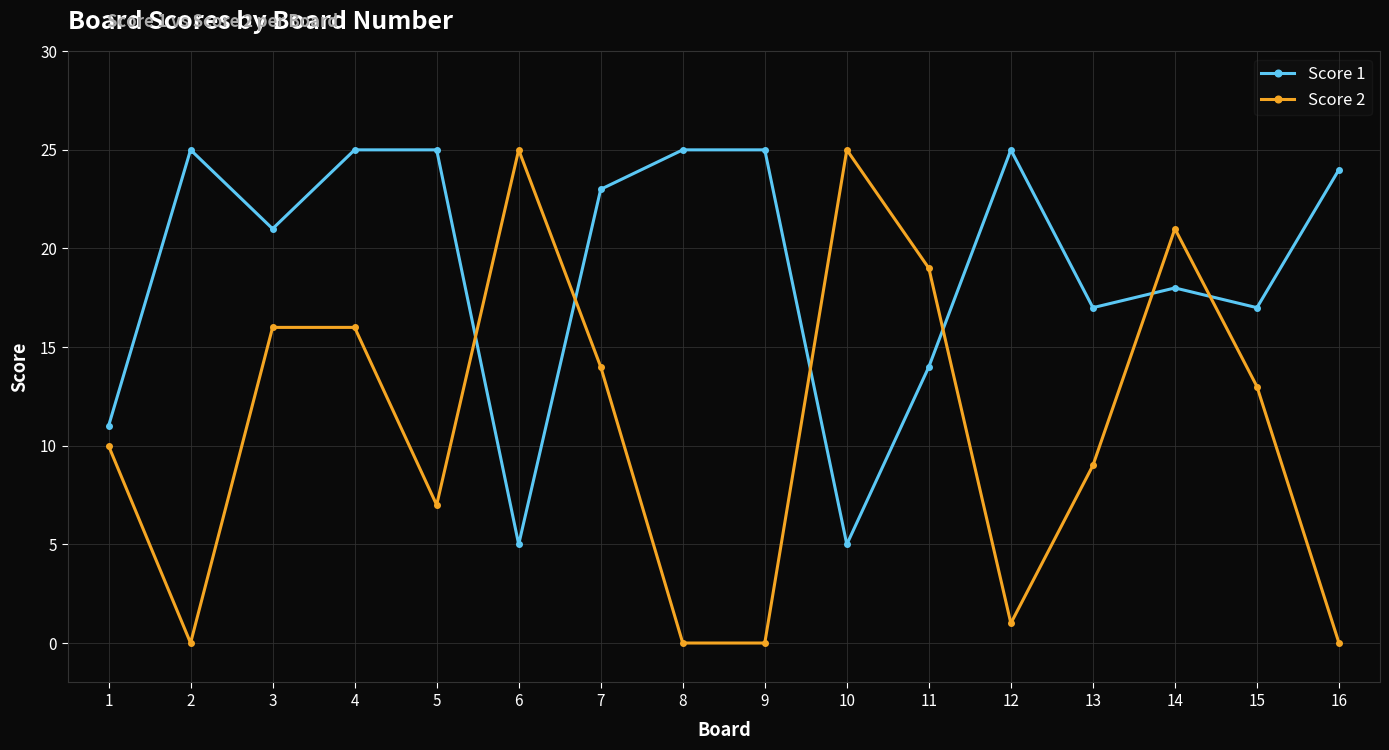

What is the maximum value for Score 1?

25